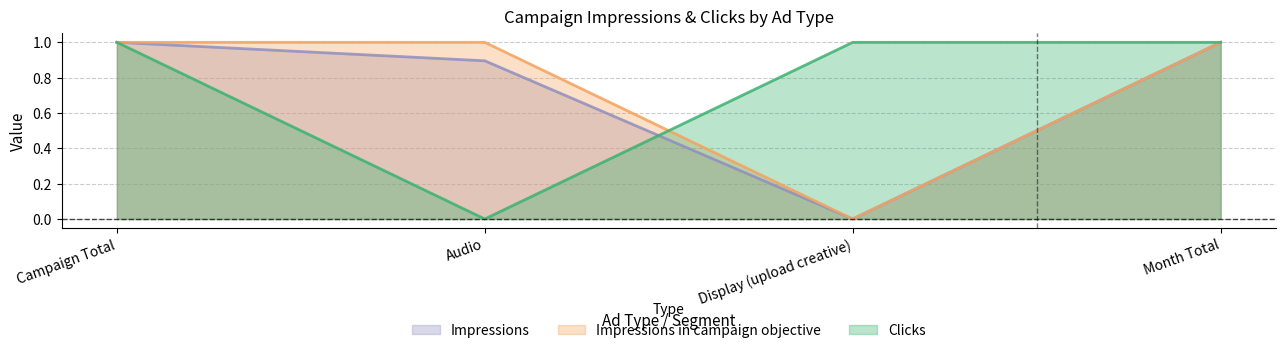

Where is Impressions in campaign objective nearest to the value 0?

Display (upload creative)